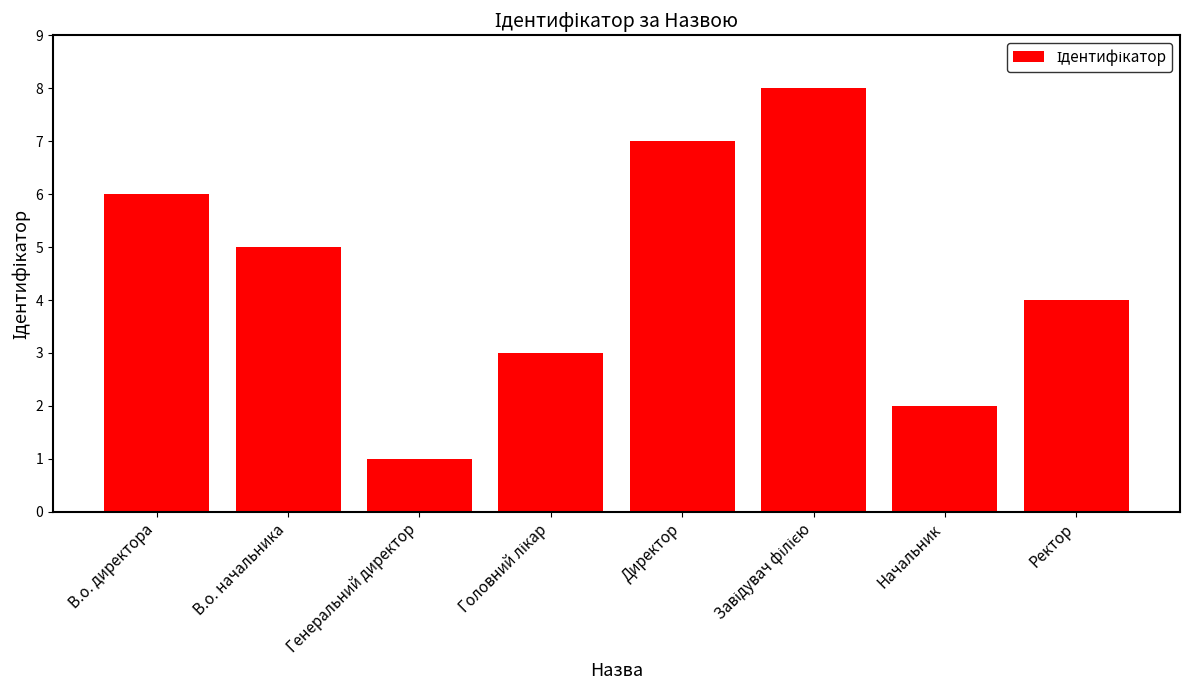

Reading left to right, what are all the values shown in this chart?

6	5	1	3	7	8	2	4